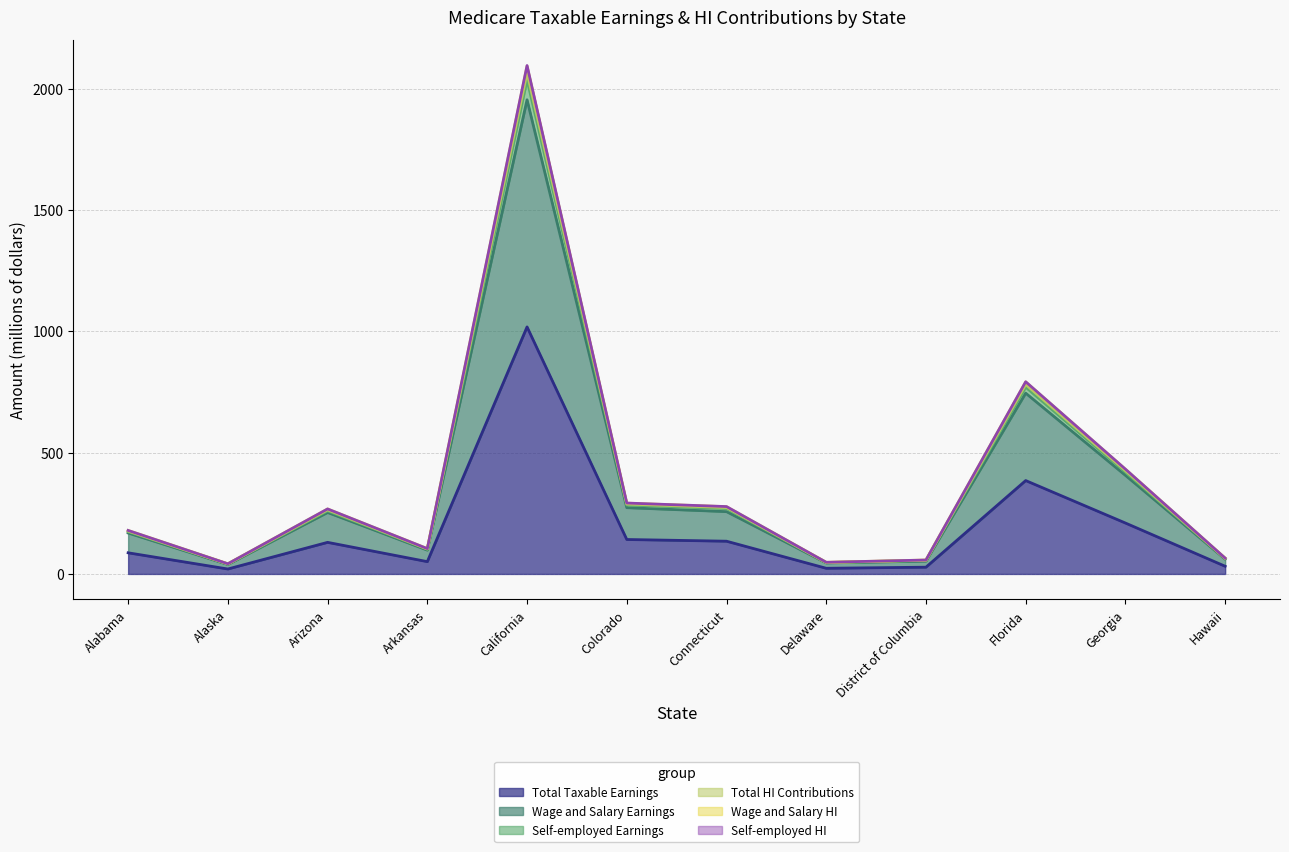

How many distinct data groups are displayed?

6